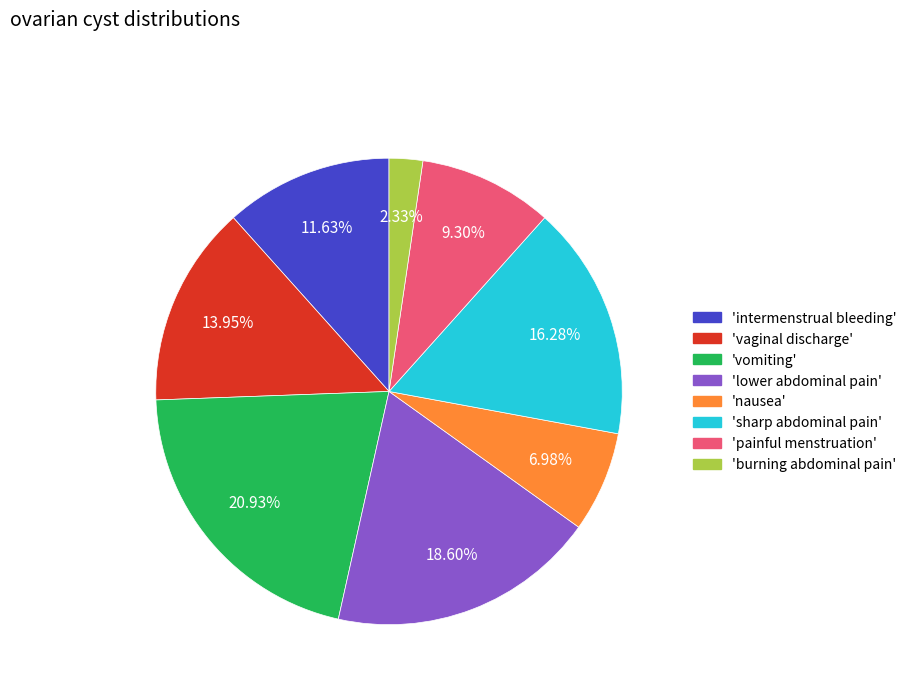

Is there a majority slice in this chart?

No